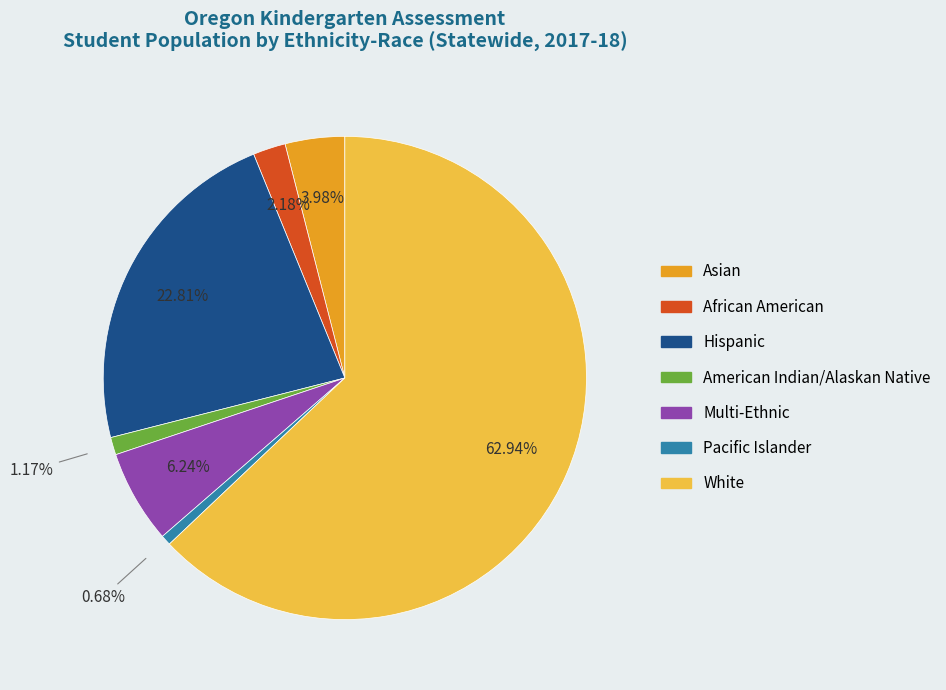

Is it true that African American is 17% of the pie?

False